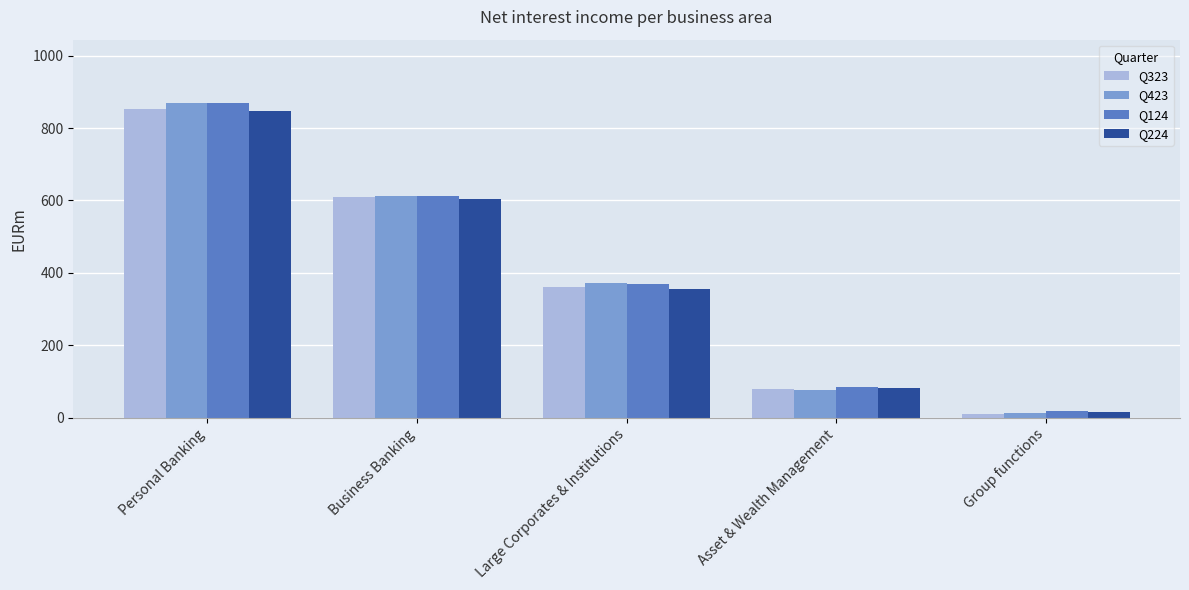

How many bars are there in total?

20